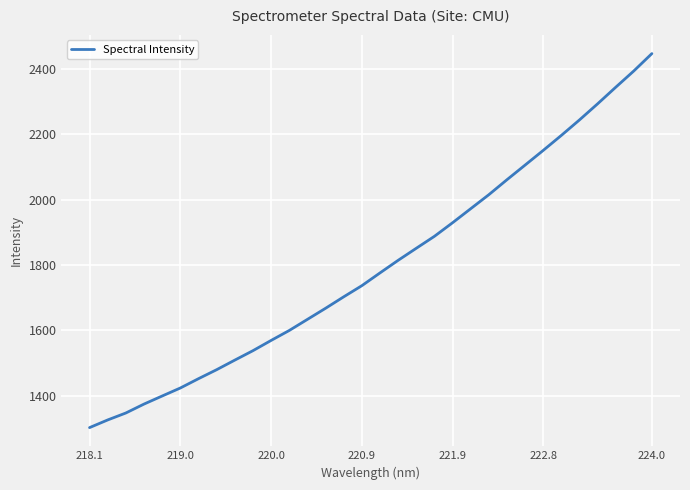

What is the smallest value displayed?

1302.1